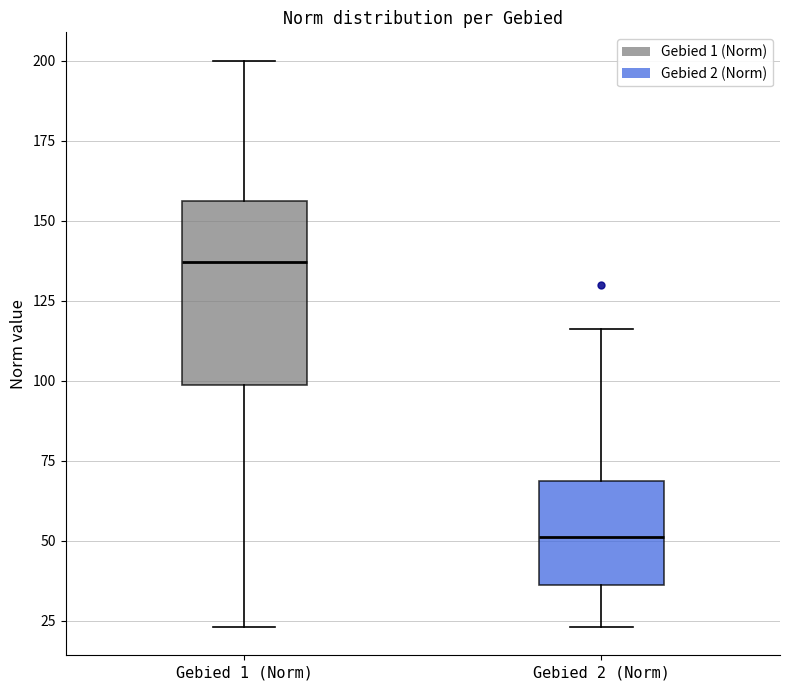

Where is the upper edge of the box for Gebied 1 (Norm) on the y-axis? The values are not printed on the chart, so give them approximately, as read against the axis.

155